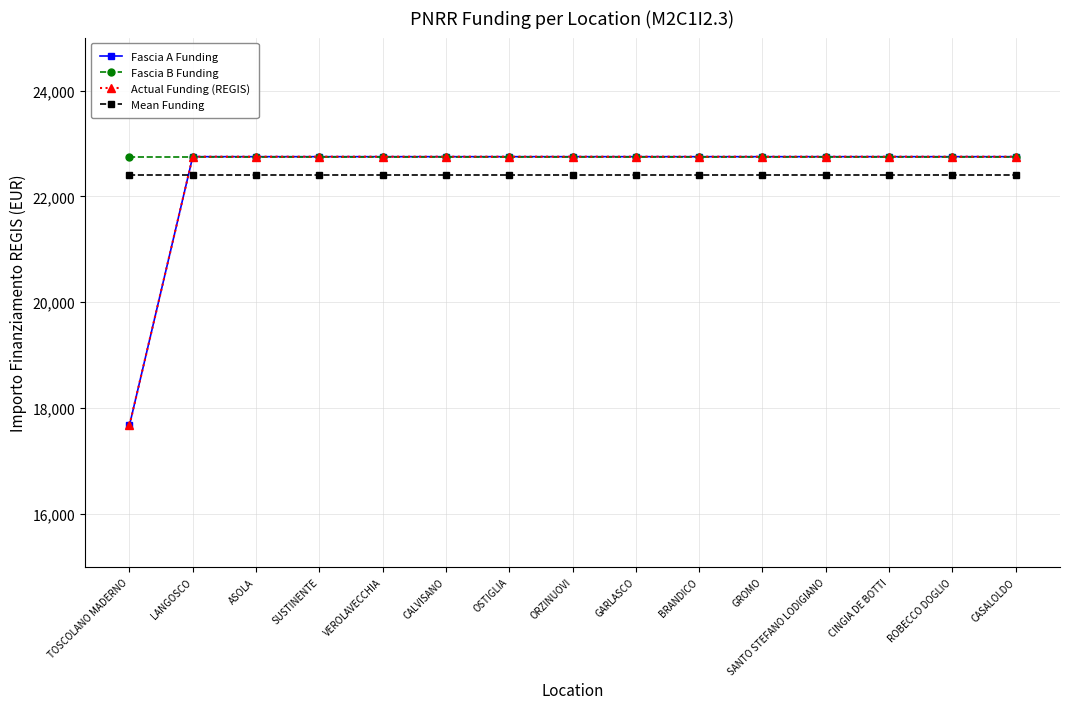

At which category does the chart reach its peak across all series?

LANGOSCO